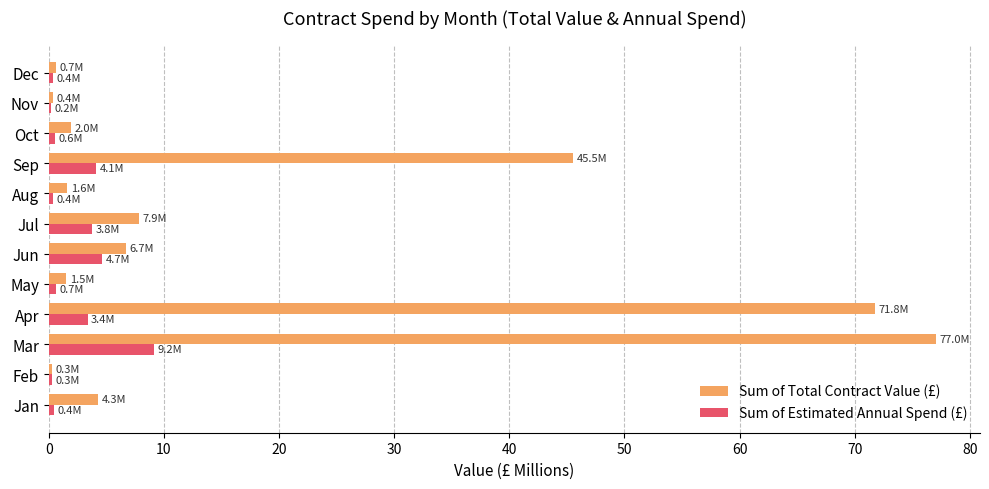

Which series changed the most between Mar and Oct?

Sum of Total Contract Value (£)